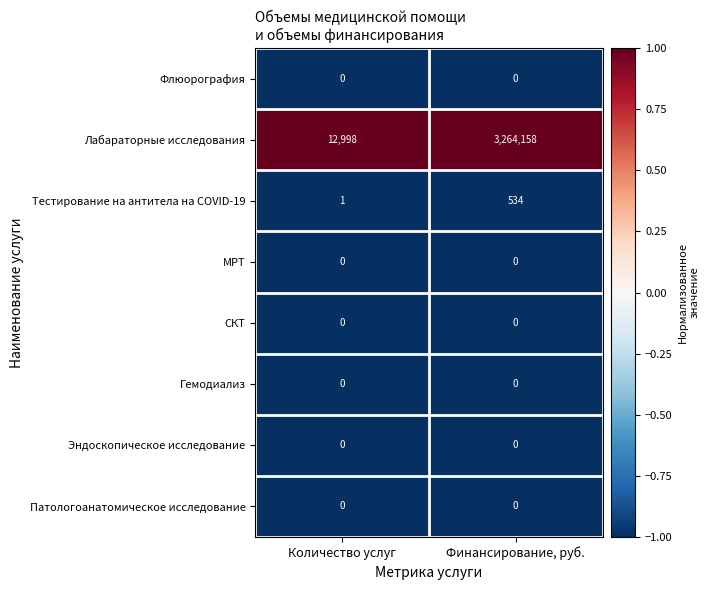

The Лабараторные исследования series shows 8462 at Количество услуг. True or false?

False